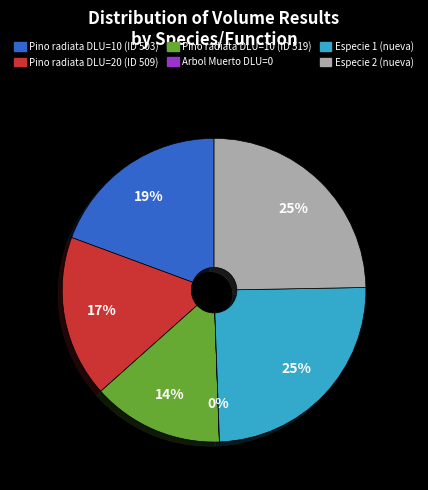

The Pino radiata DLU=10 (ID 519) slice represents 14% of the pie. True or false?

True